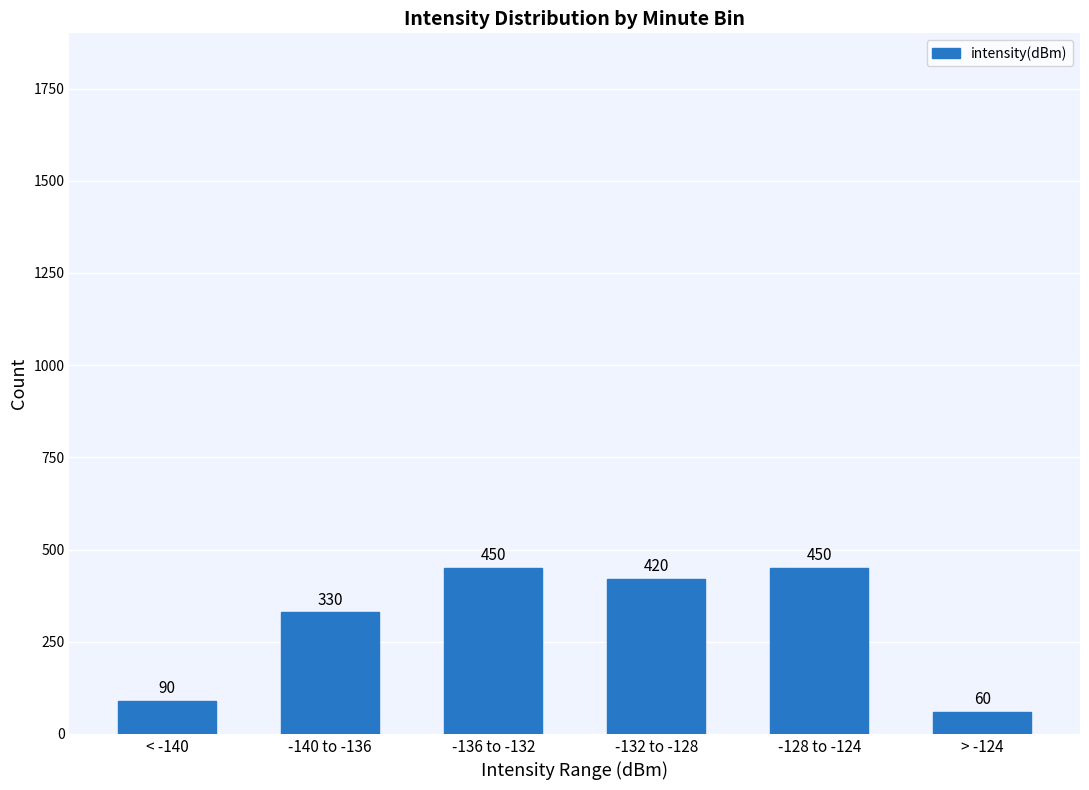

What is the smallest value displayed?

60